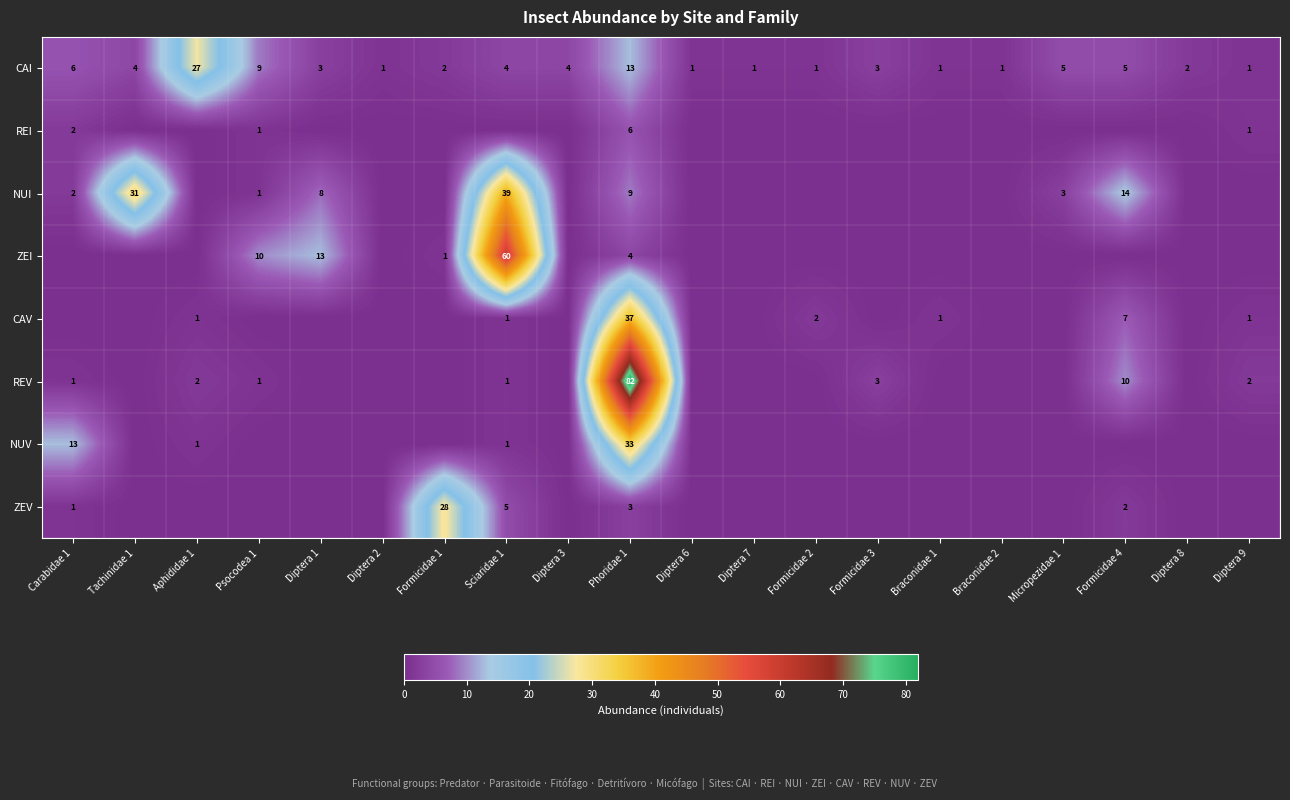

How many data points does each series have?

20